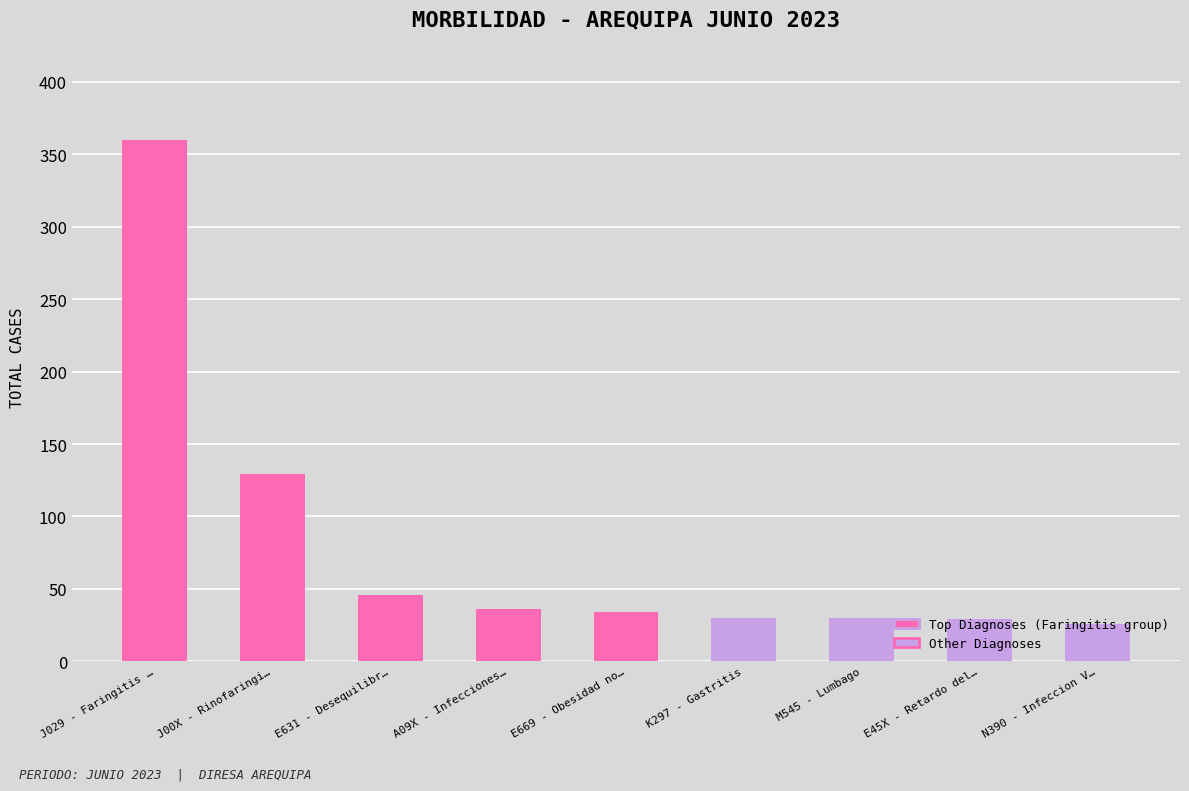

What is the greatest value displayed?

360